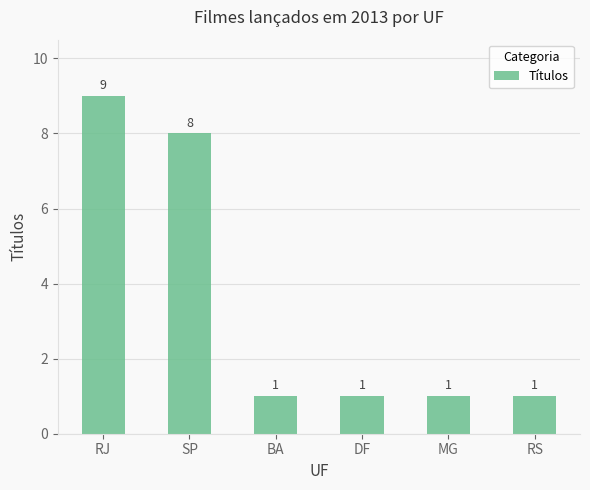

Count the values in the range 1 to 8.

5